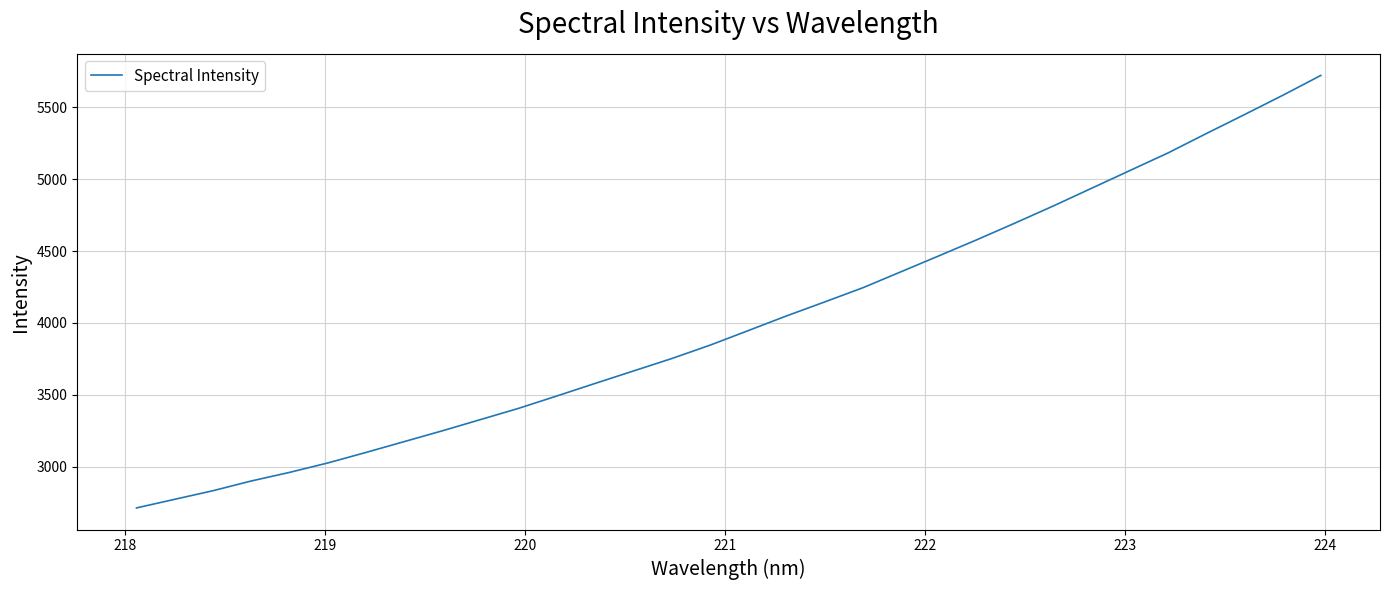

What is the average value?

4010.8